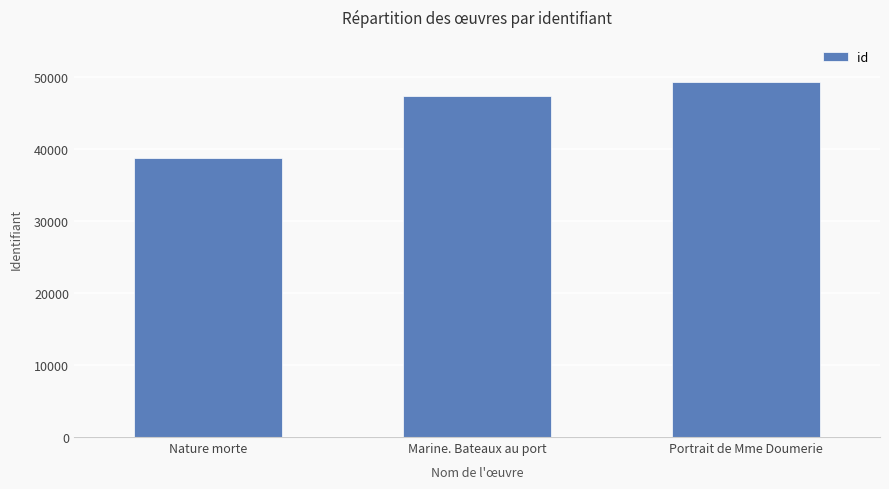

Rank the categories by value from lowest to highest.

Nature morte, Marine. Bateaux au port, Portrait de Mme Doumerie